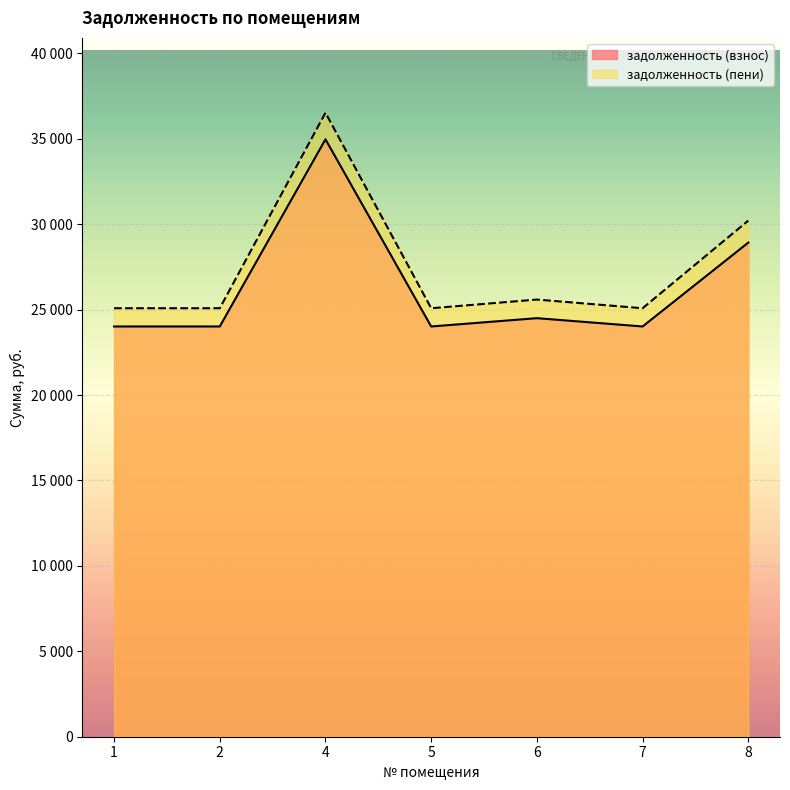

What are all the series names shown in the legend?

задолженность (взнос), задолженность (пени)